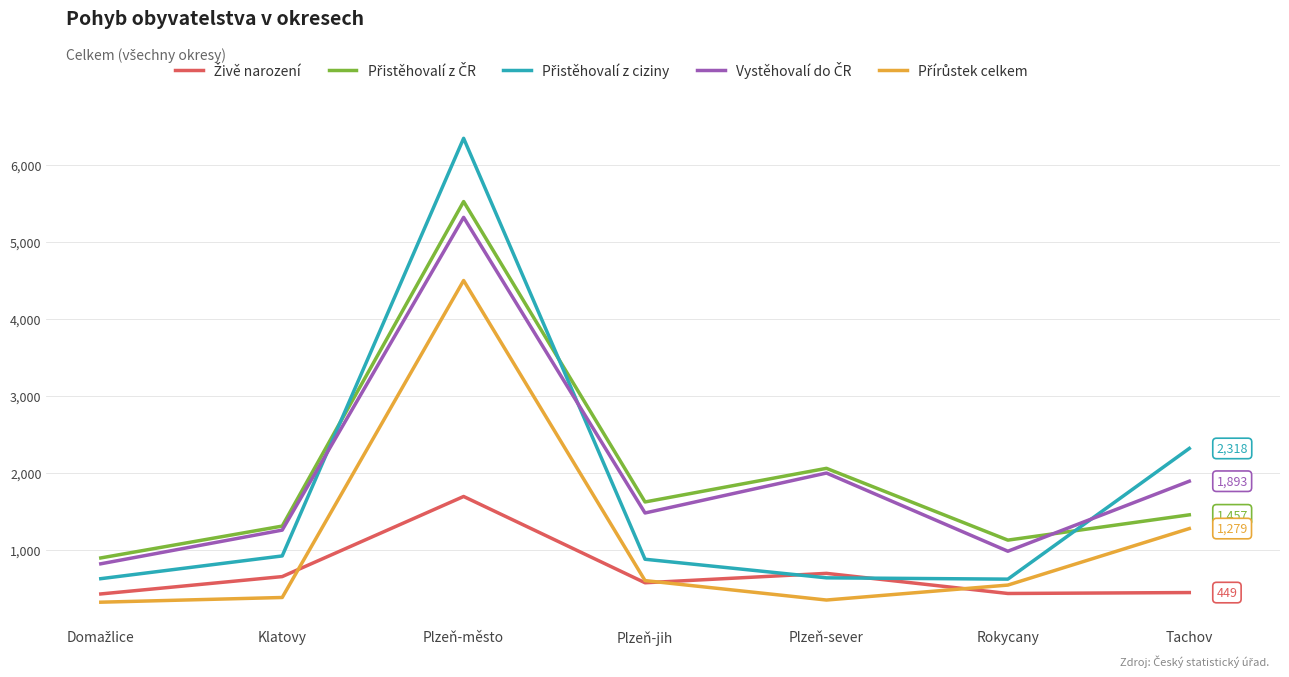

Which category has the highest value across all series?

Plzeň-město